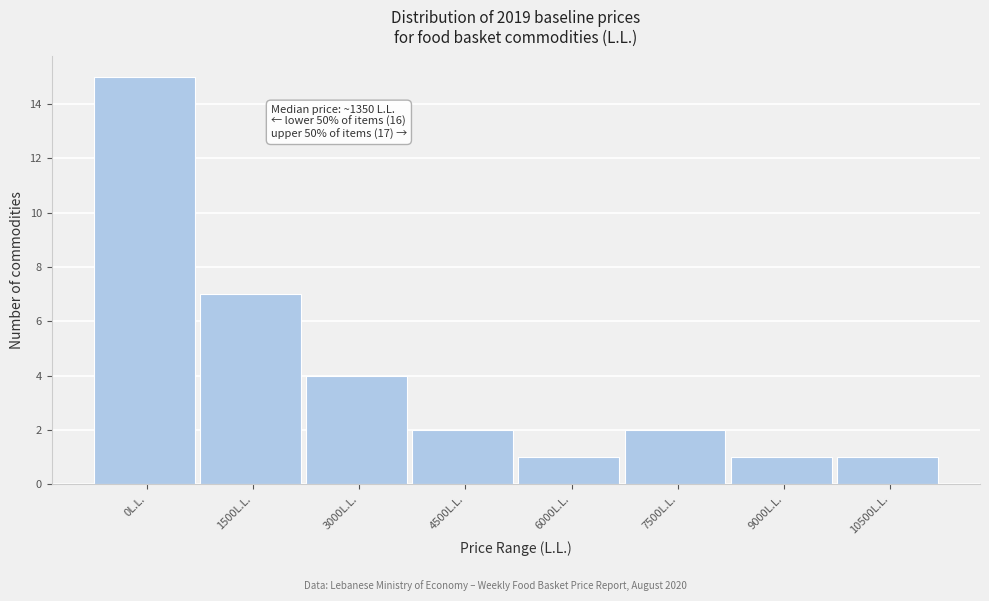

Reading left to right, transcribe all the data shown in this chart.

15	7	4	2	1	2	1	1